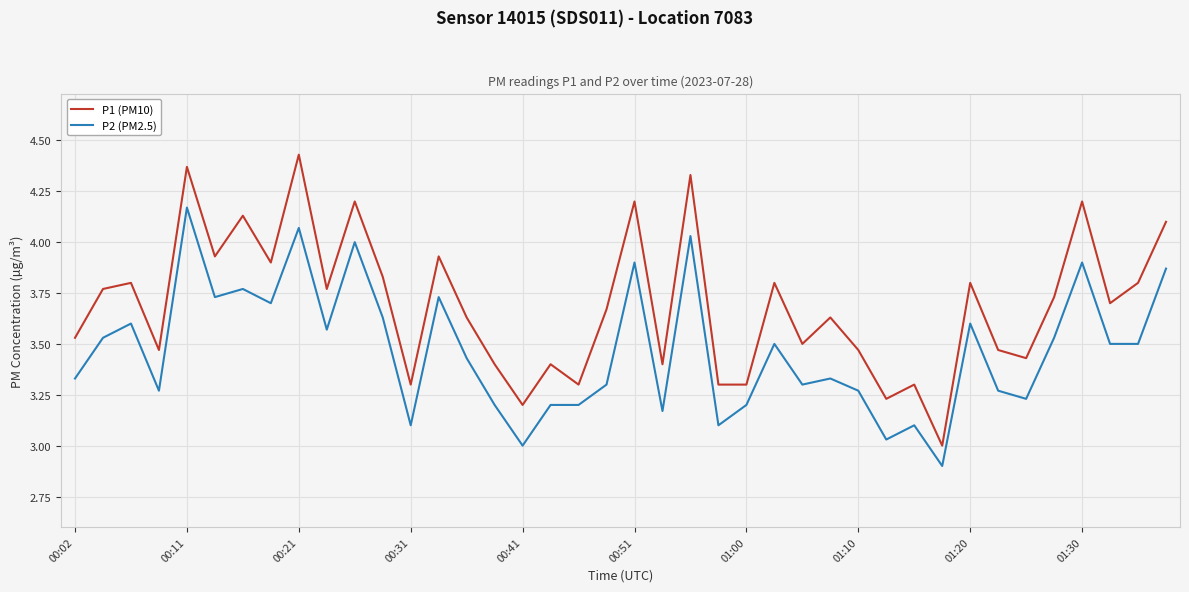

True or false: P2 (PM2.5) and P1 (PM10) cross at least once.

False